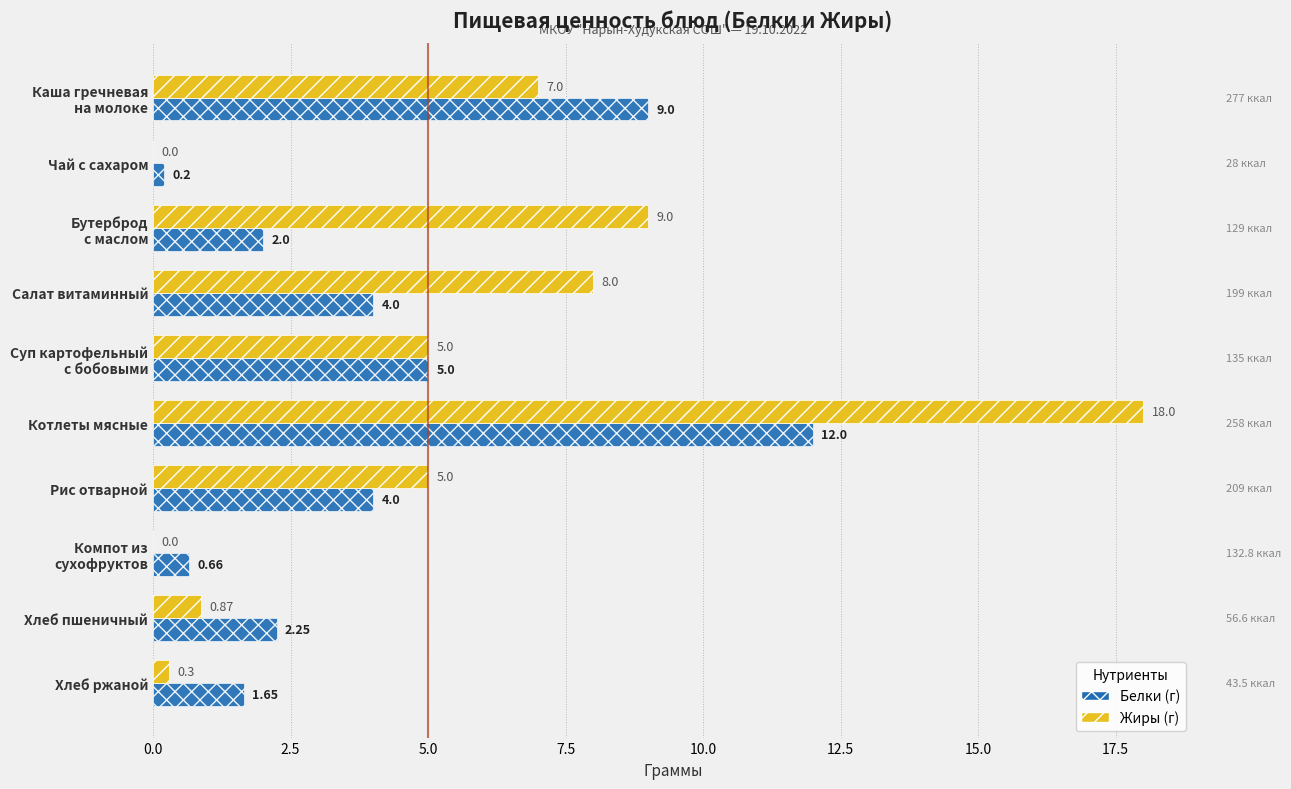

What is the sum of all Белки (г) values?

40.8